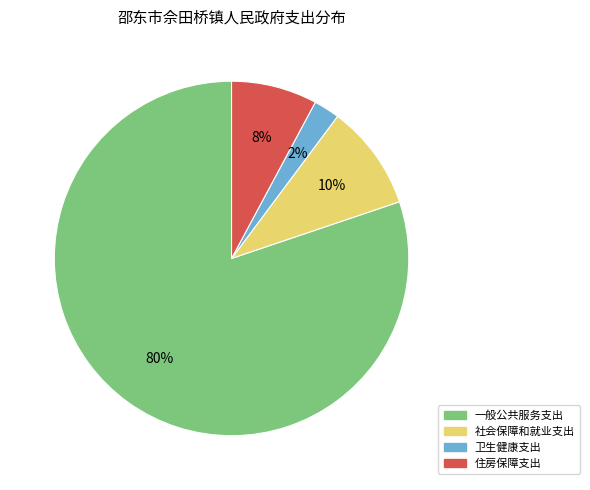

The 卫生健康支出 slice represents 11% of the pie. True or false?

False